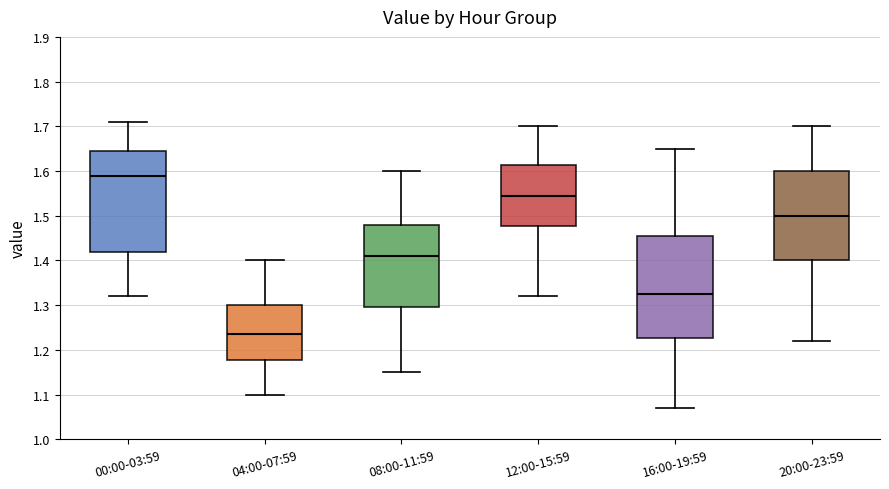

Which box has the highest median line?

00:00-03:59